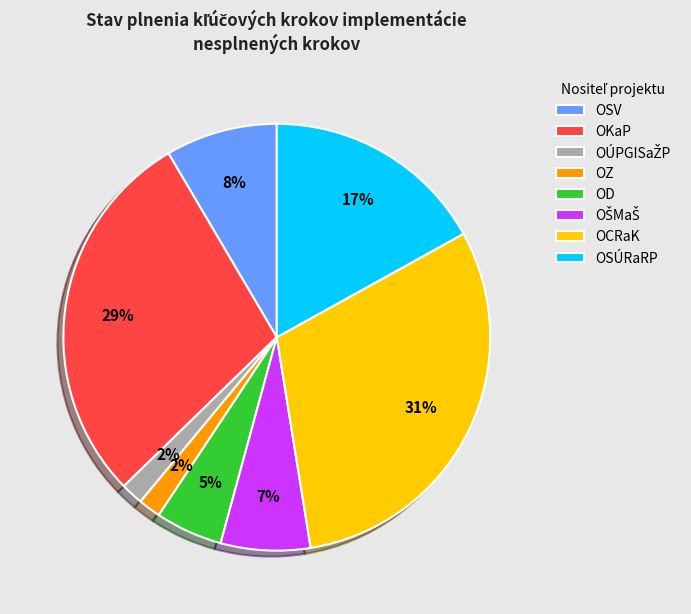

What percentage is the OSV slice, to the nearest percent?

8%